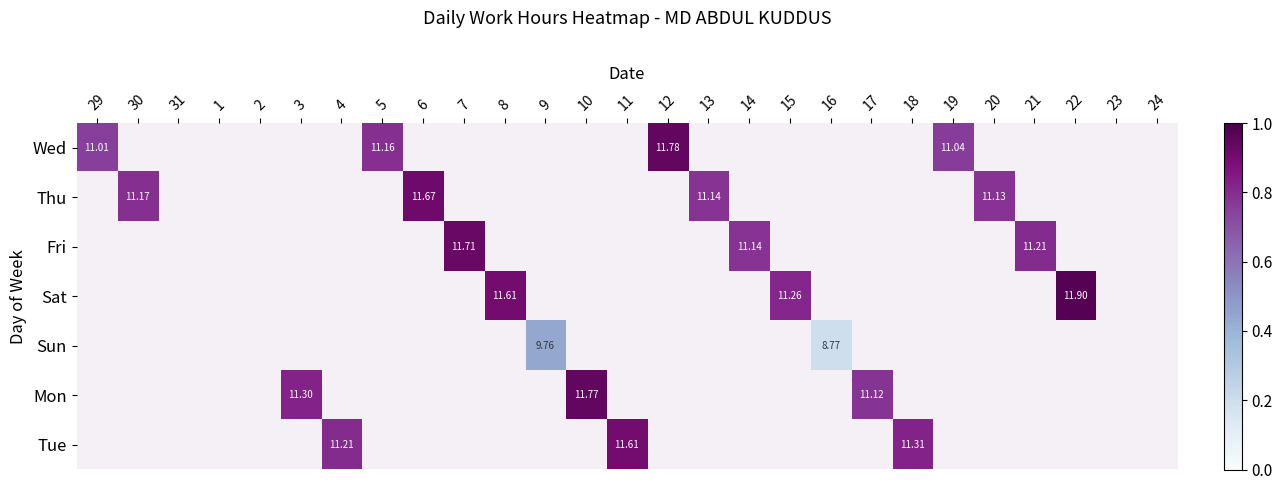

At which category does the chart reach its peak across all series?

22